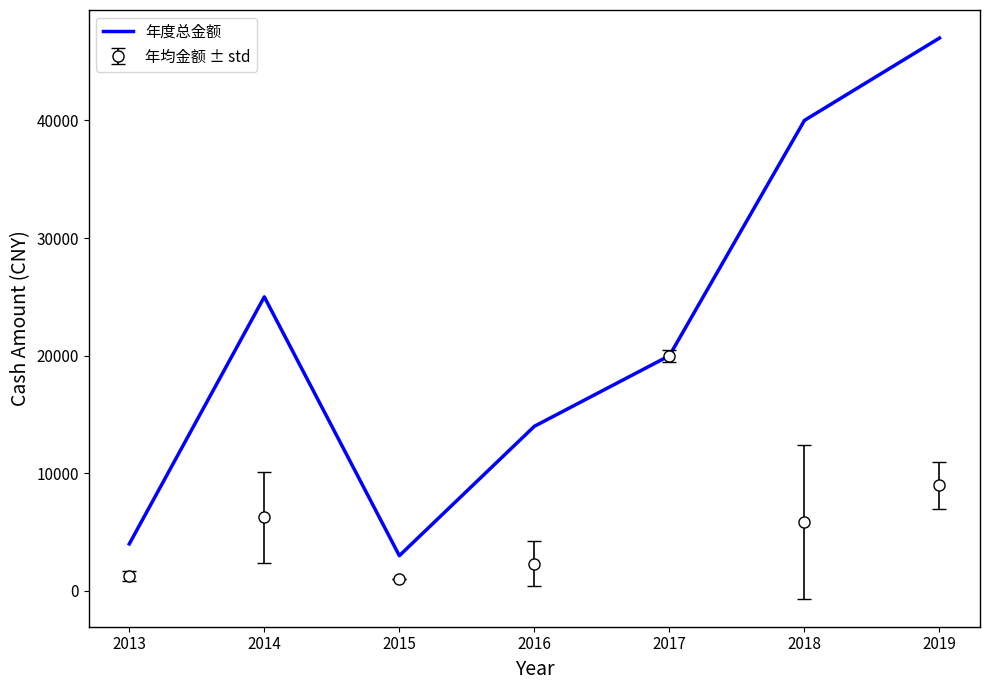

Where is 年均金额 ± std nearest to the value 10500?

2019